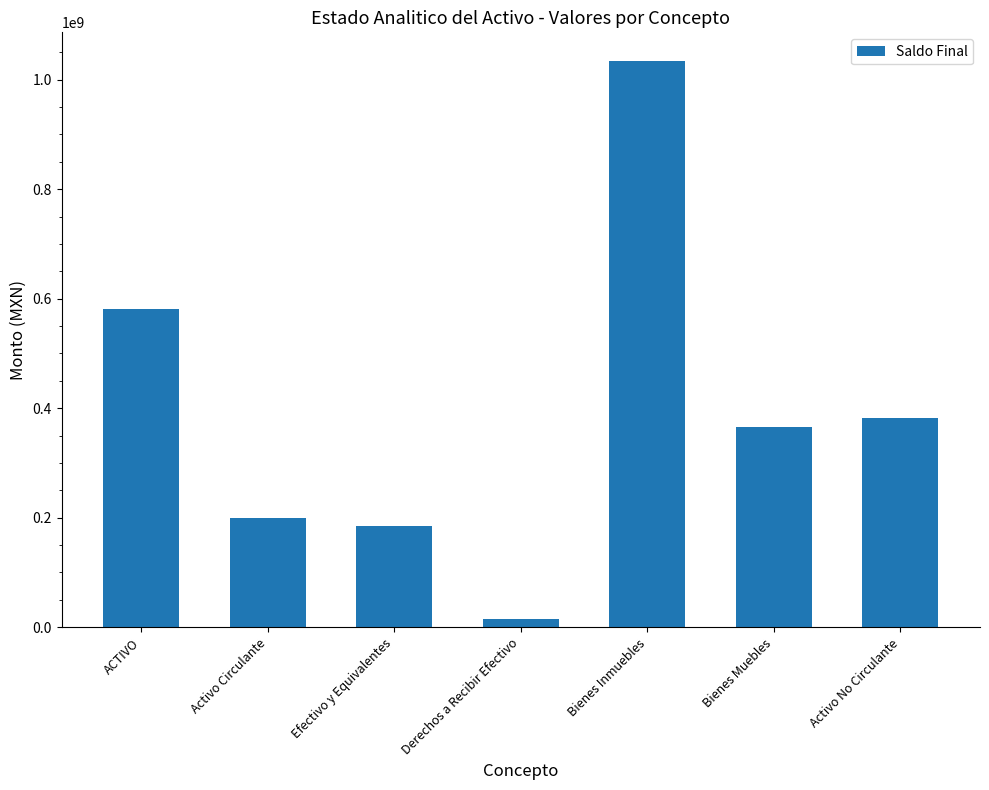

At which category does the chart reach its minimum across all series?

Derechos a Recibir Efectivo